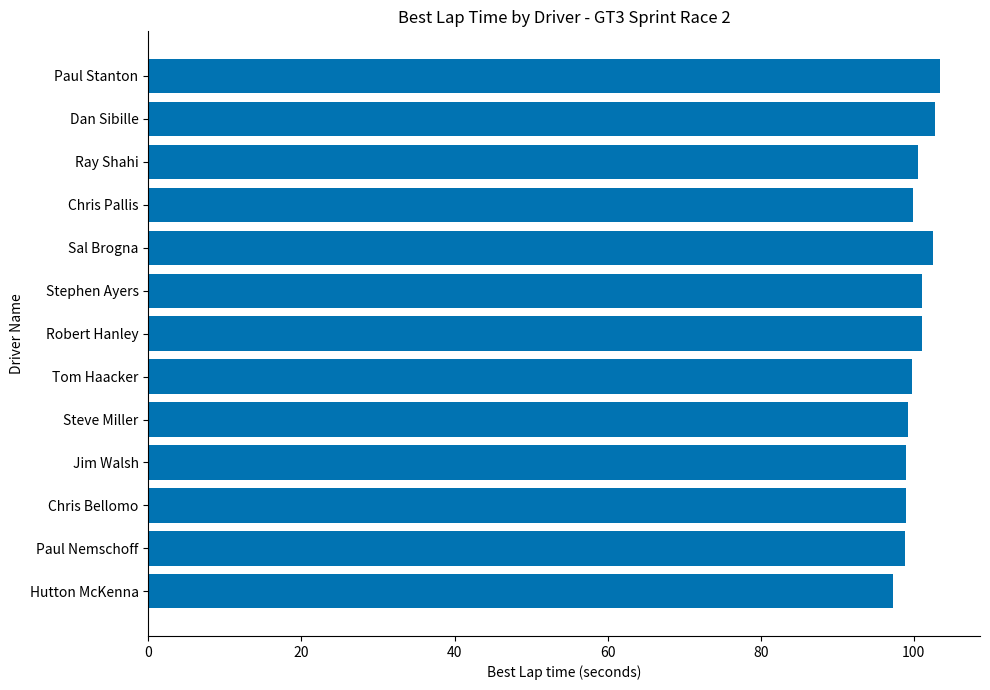

What is the sum of all values?

1304.4